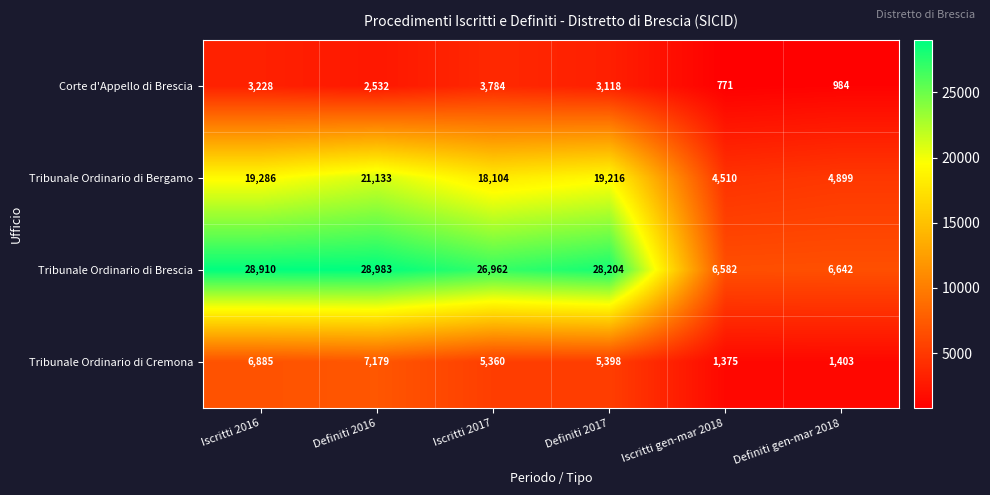

Which series has the largest range (max minus min)?

Tribunale Ordinario di Brescia